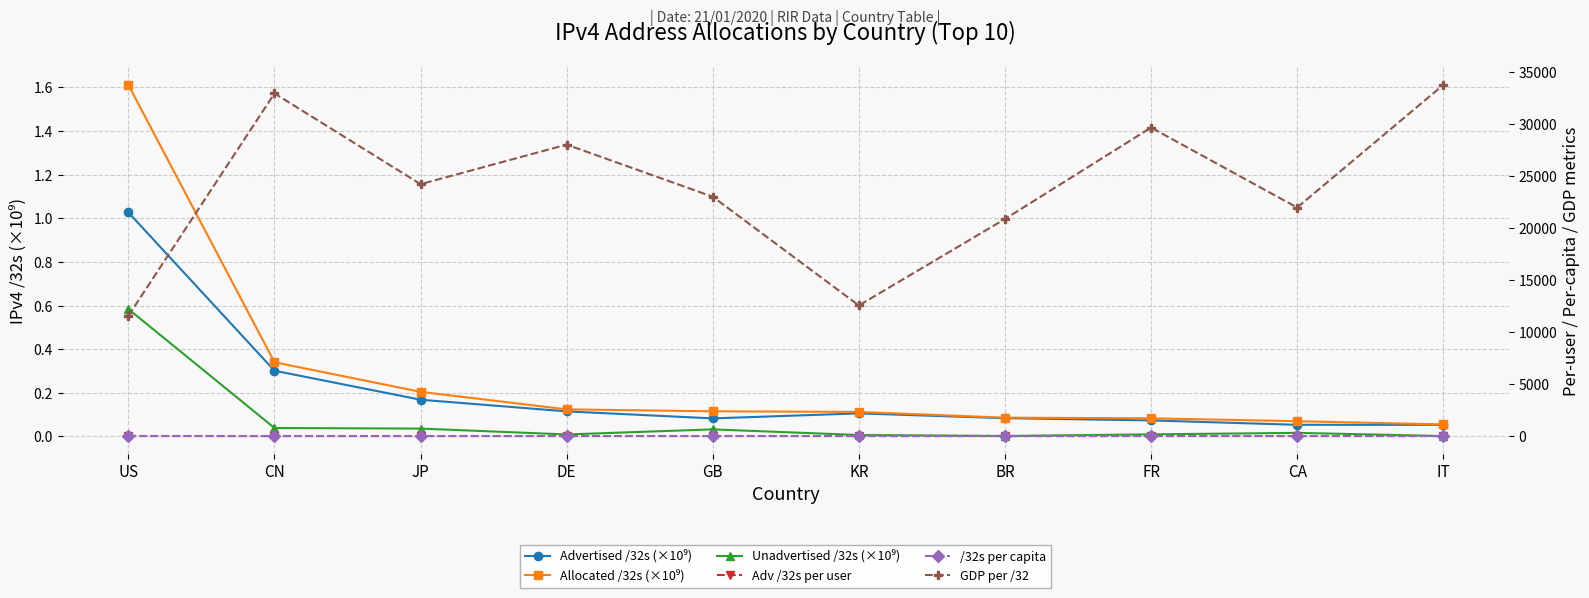

At which category does Unadvertised /32s (×10⁹) reach its first local valley?

DE